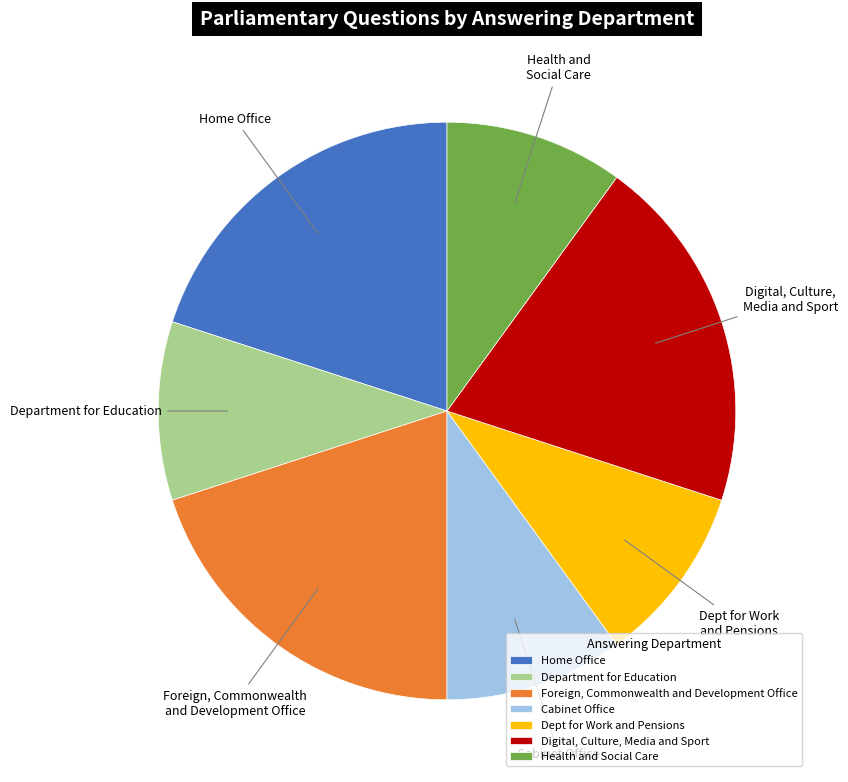

Is it true that Home Office is 20% of the pie?

True